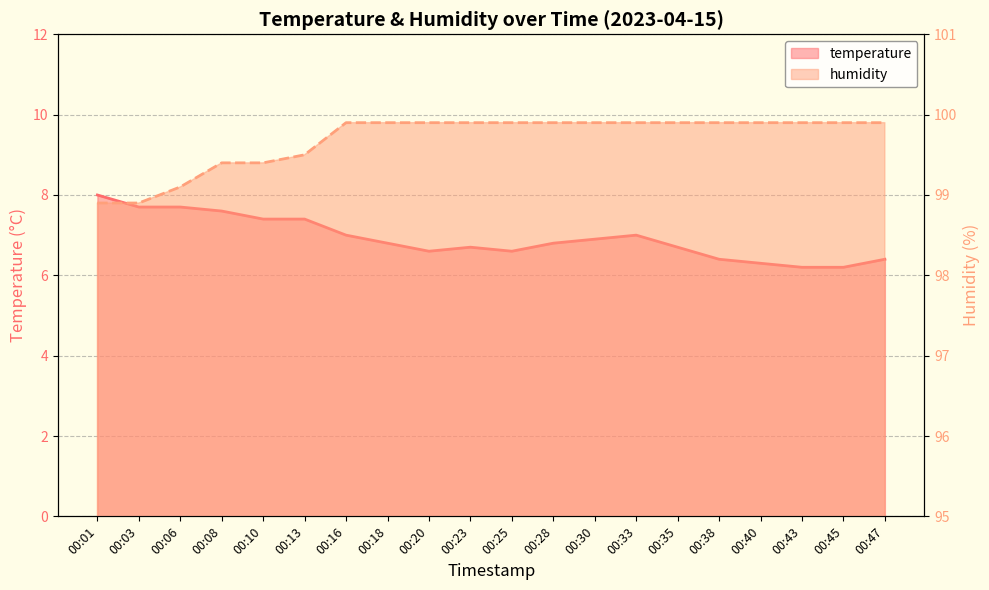

Which series has the widest spread of values?

temperature